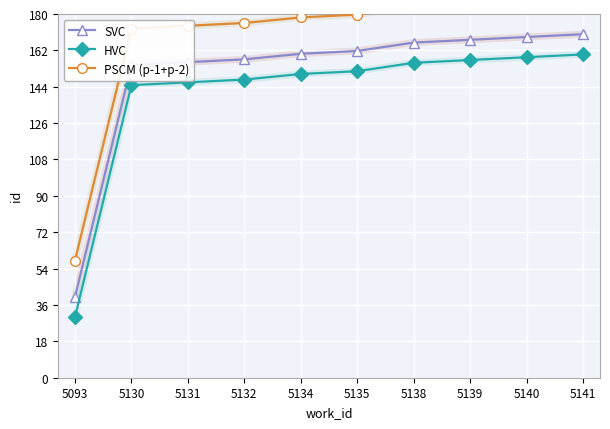

How many series are shown in this chart?

3